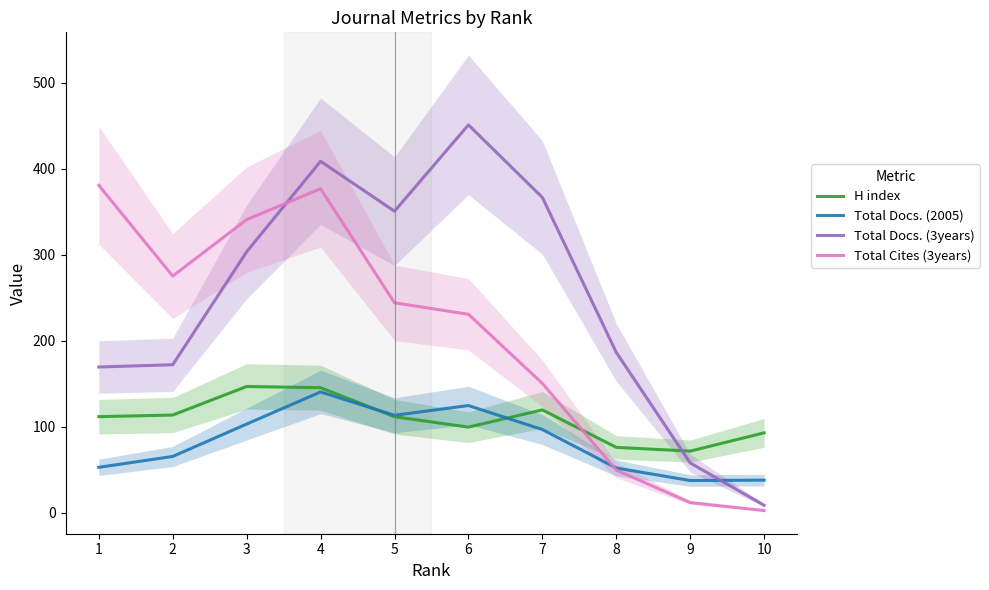

What is the total value across all series at 6?

905.2